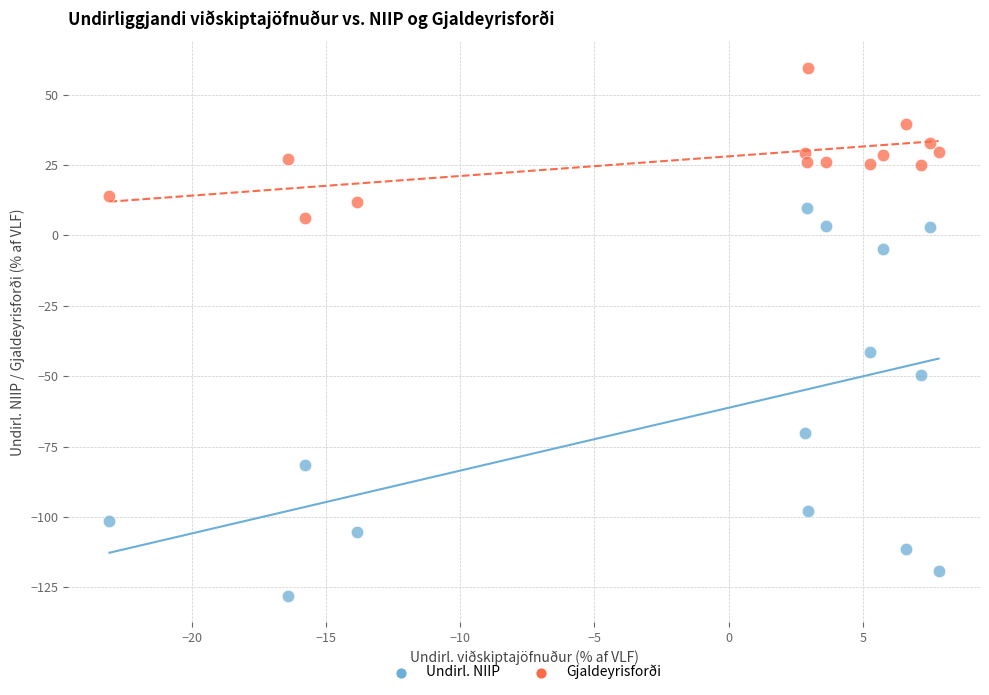

Across all data points, what is the range of Y values (max minus min)?

187.6